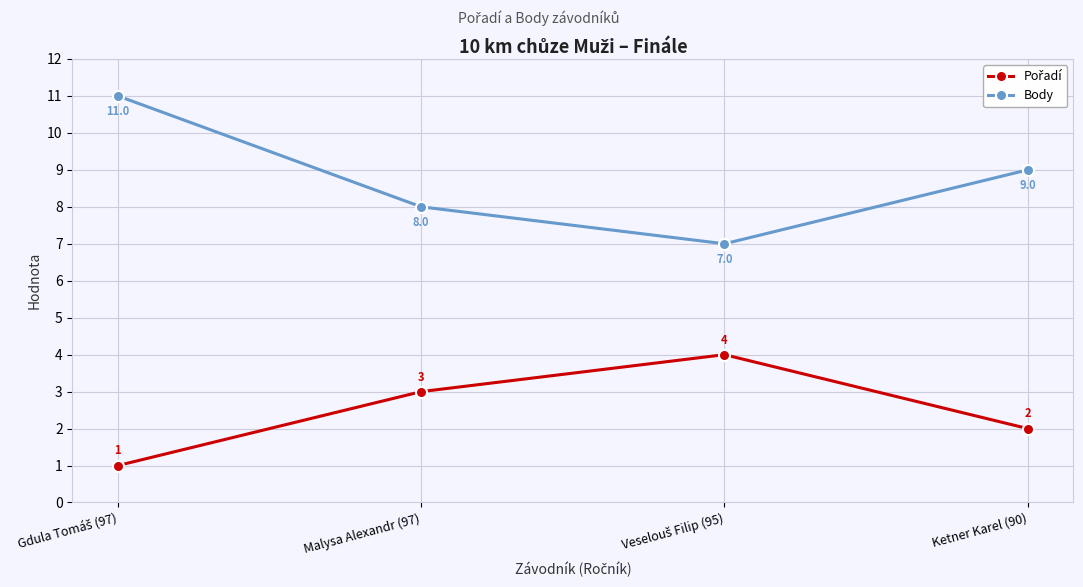

What is the sum of all Body values?

35